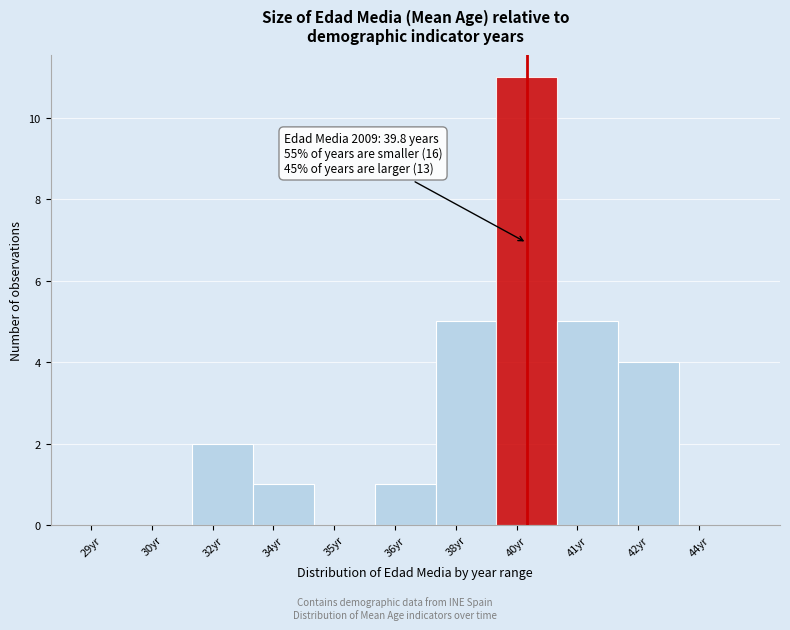

Reading left to right, extract all data points from this chart.

30yr=0	32yr=2	34yr=1	35yr=0	36yr=1	38yr=5	40yr=11	41yr=5	42yr=4